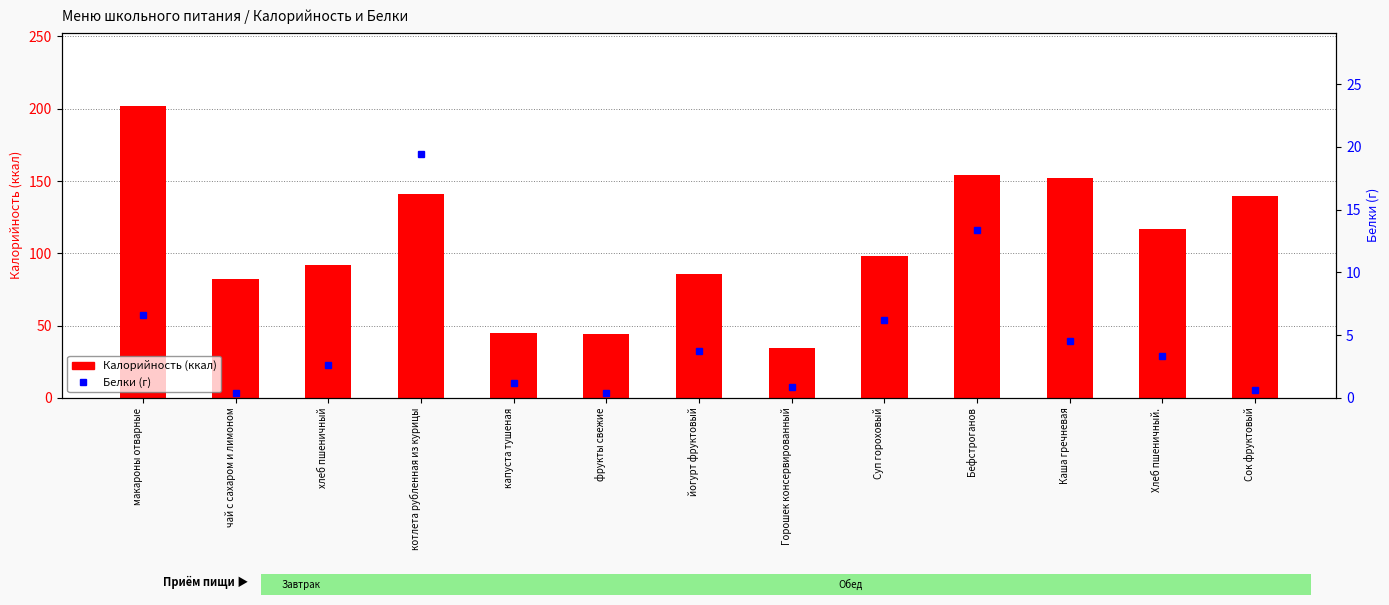

At капуста тушеная, list the series in order from largest to smallest.

Калорийность, Белки